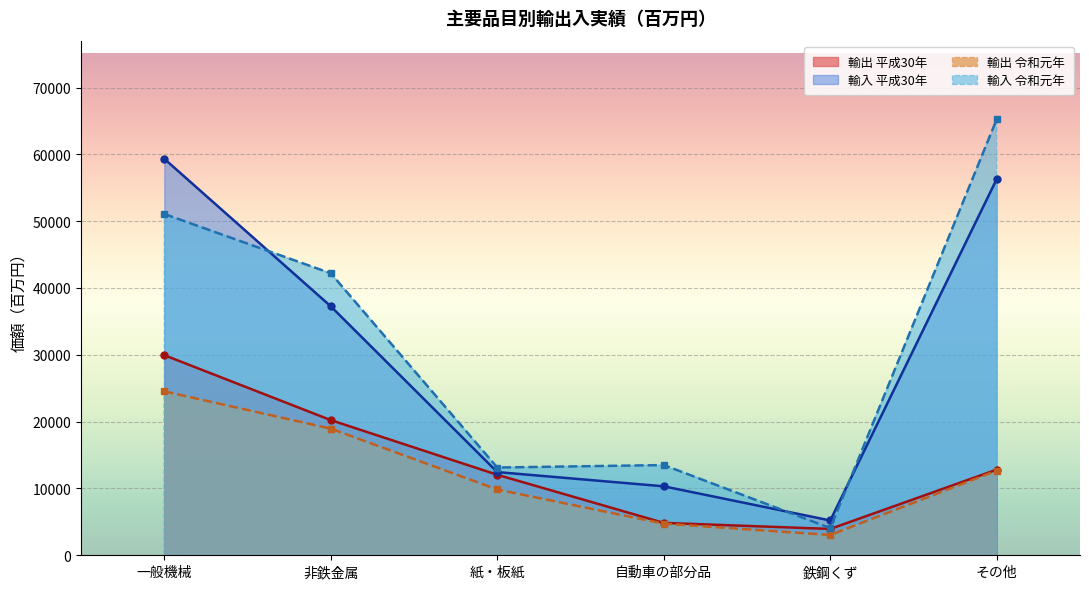

Rank the series at 一般機械 from highest to lowest value.

輸入 平成30年, 輸入 令和元年, 輸出 平成30年, 輸出 令和元年